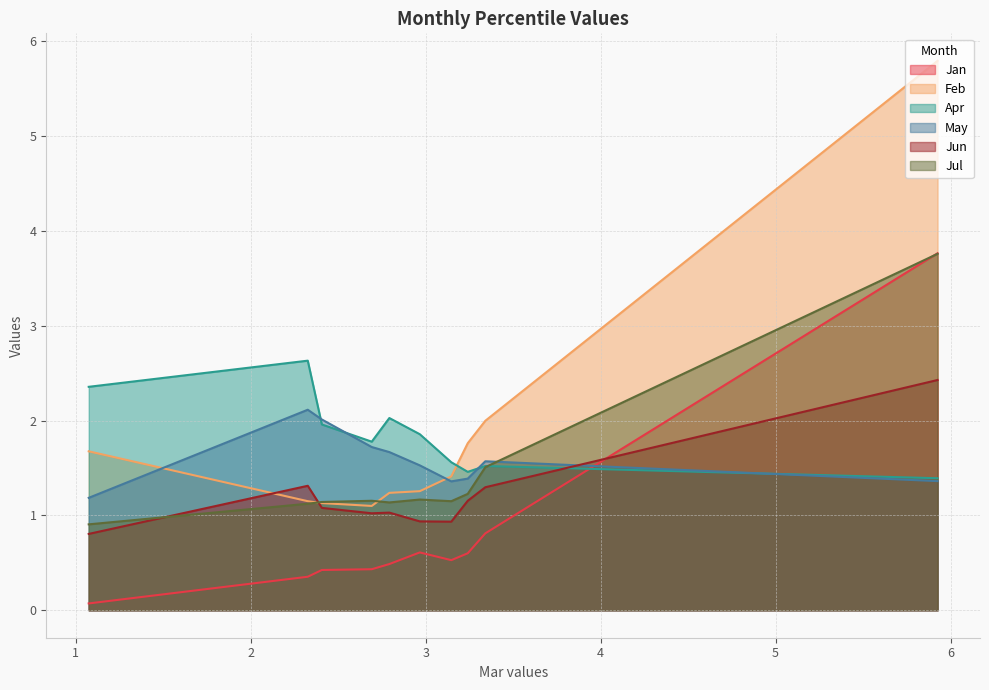

How many interior local peaks does the Jul series have?

2